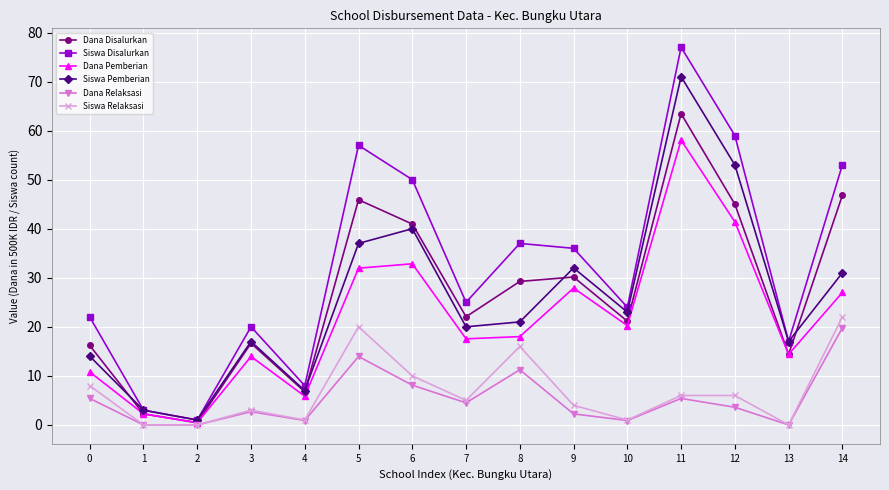

What is the sum of the Siswa Relaksasi values at 11 and 3?

9.0